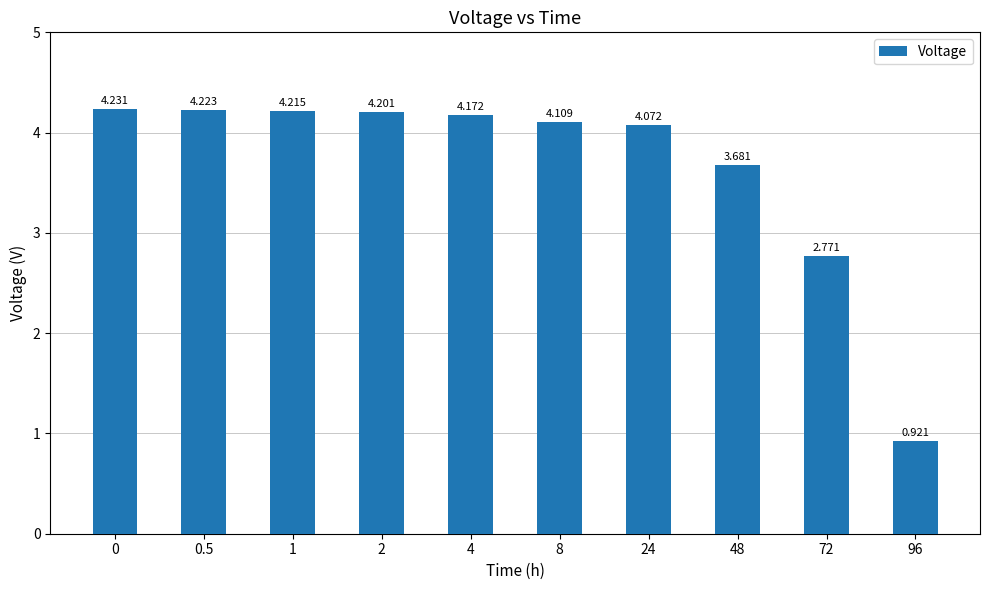

What is the ratio of the value at 72 to the value at 8?

0.7